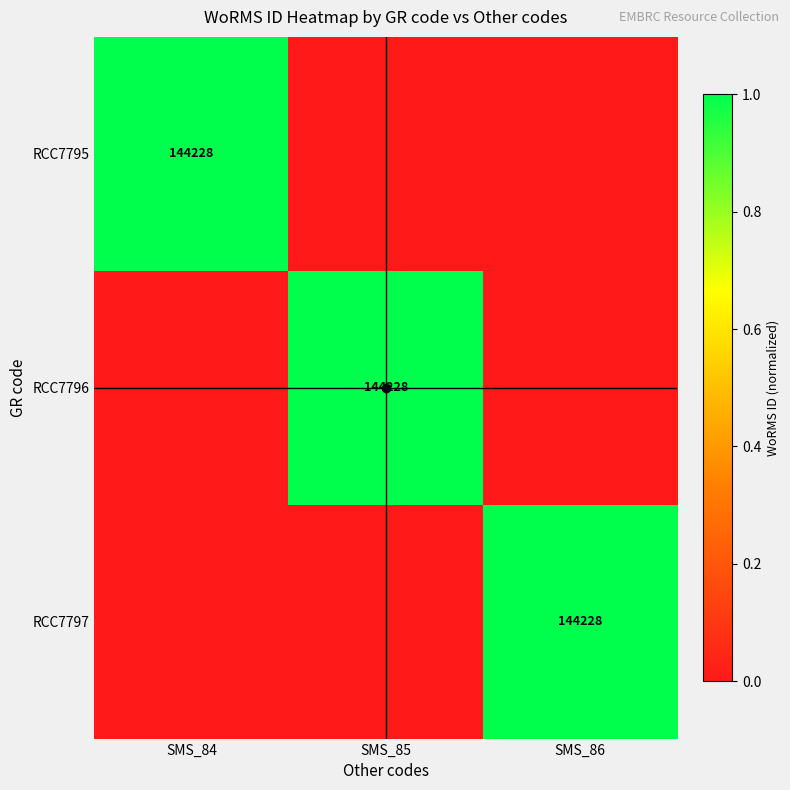

What is the difference between the highest and lowest values at SMS_84?

1